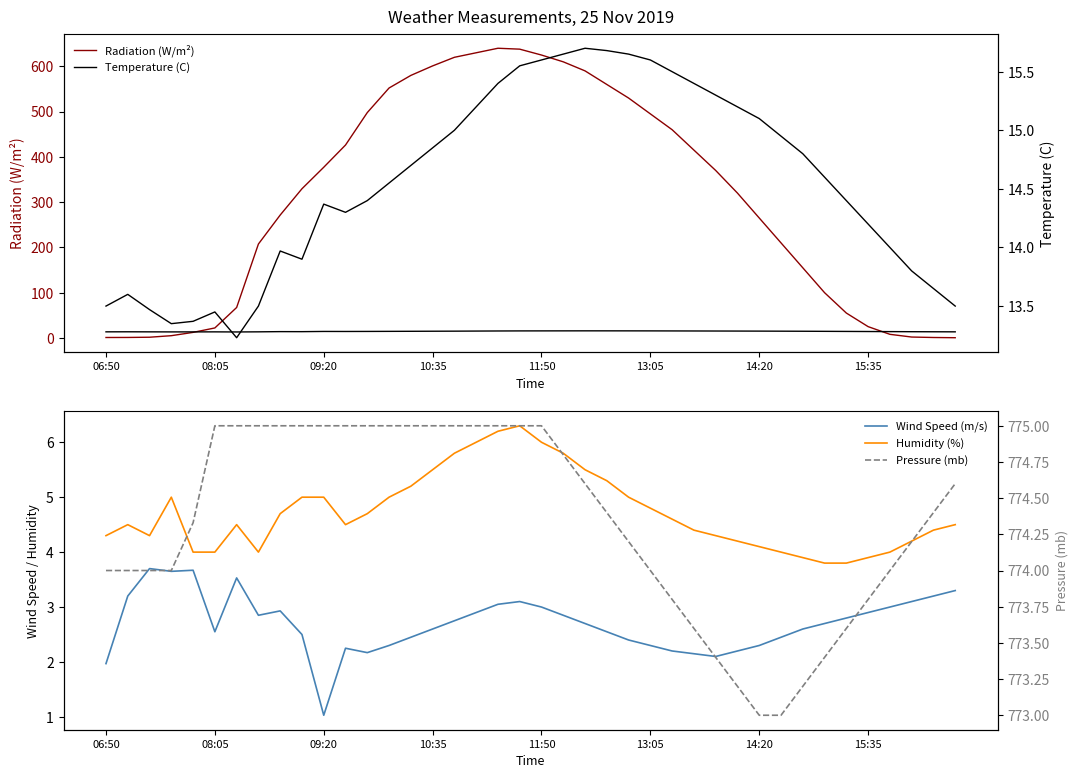

True or false: Pressure (mb) and Wind Speed (m/s) intersect in this chart.

False